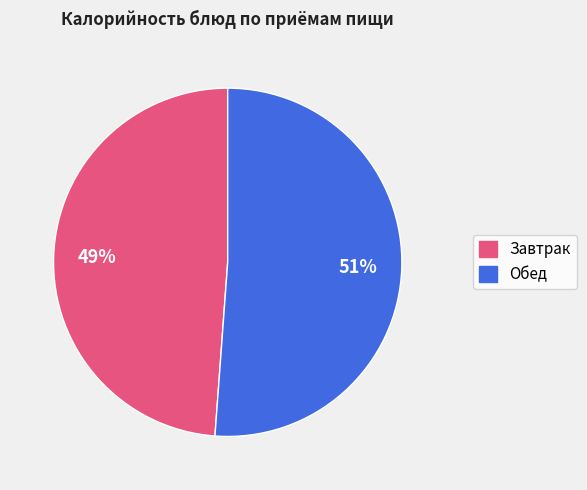

To the nearest percent, what is the difference between the largest and smallest slice percentages?

2%